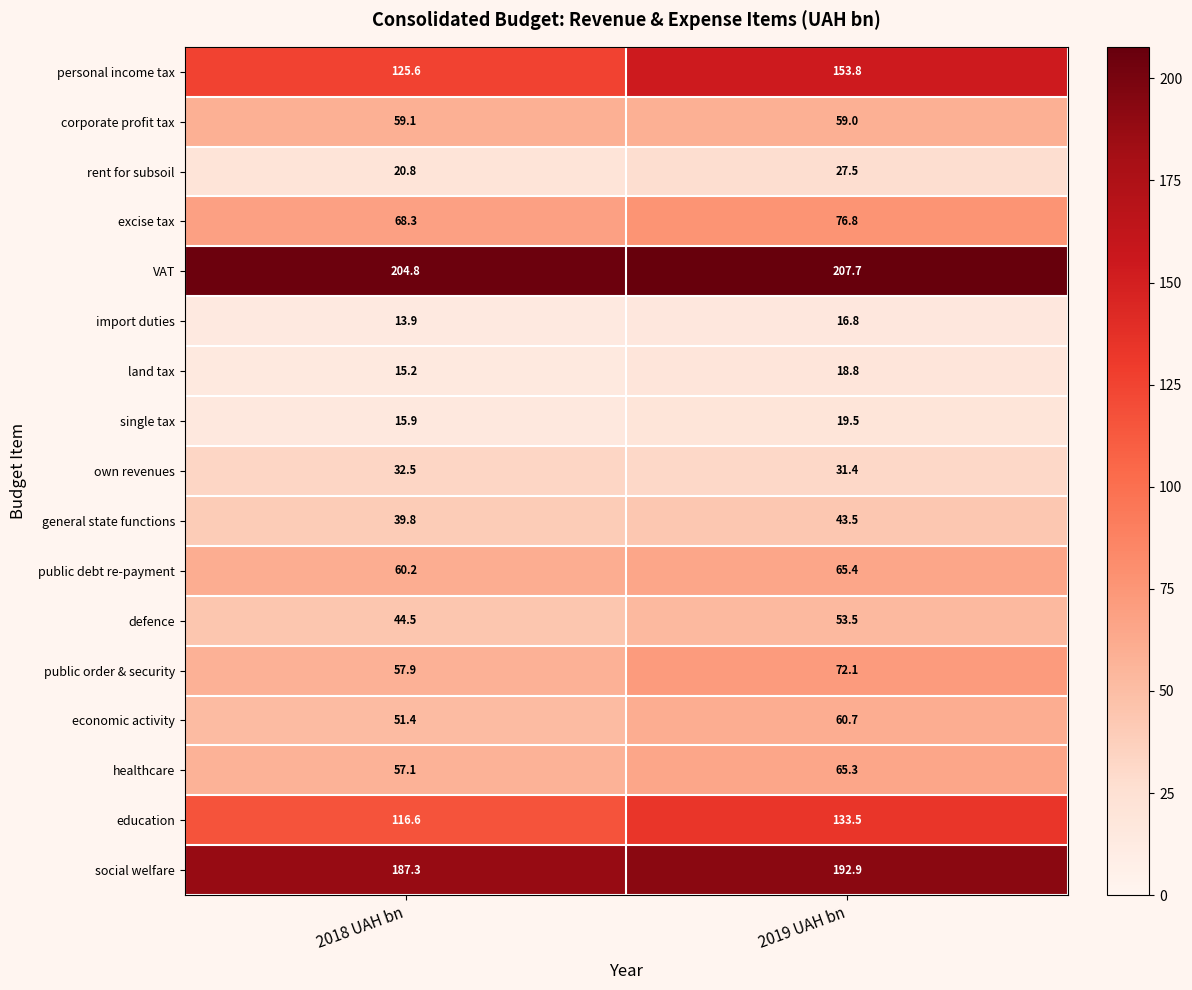

How many data points does each series have?

2